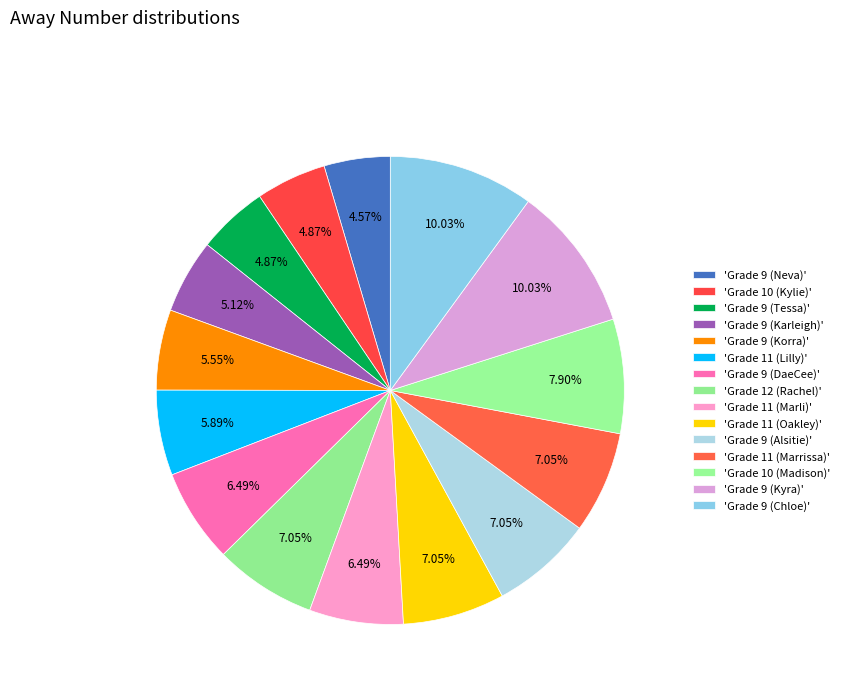

How many segments does this pie chart have?

15